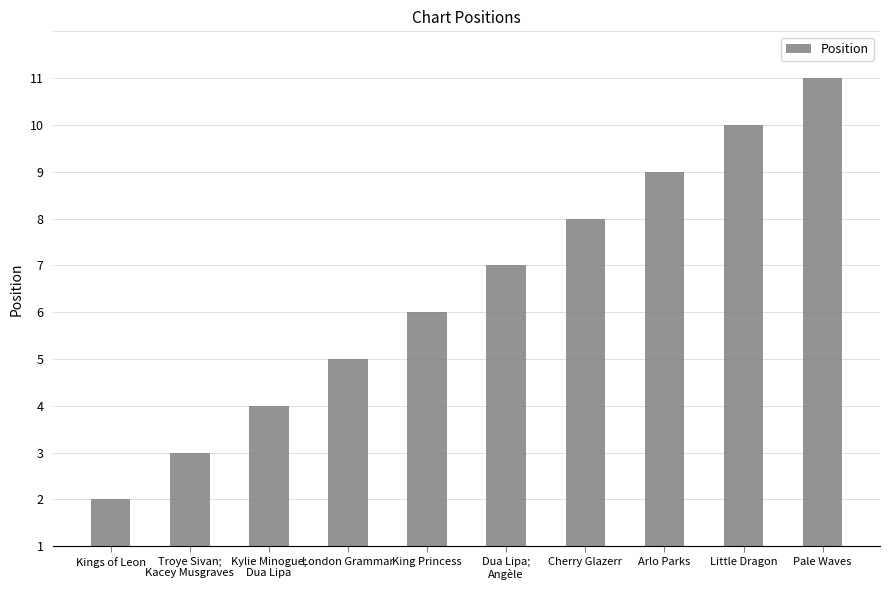

At which label is the value closest to 5?

King Princess